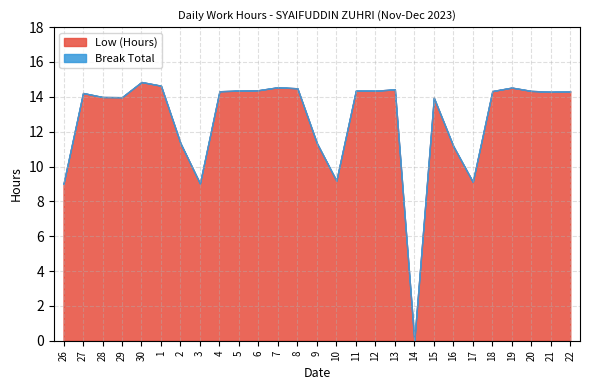

Is it true that Break Total equals 0.0 at 16?

True